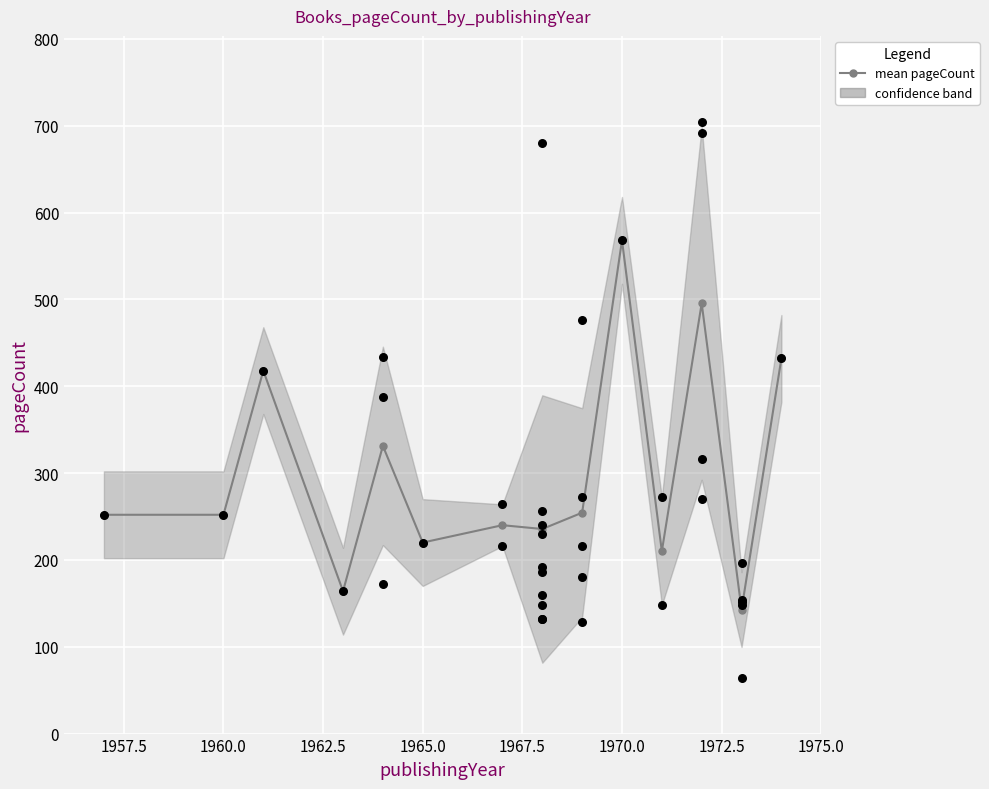

Which has a higher value, 1960.0 or 1965.0?

1960.0